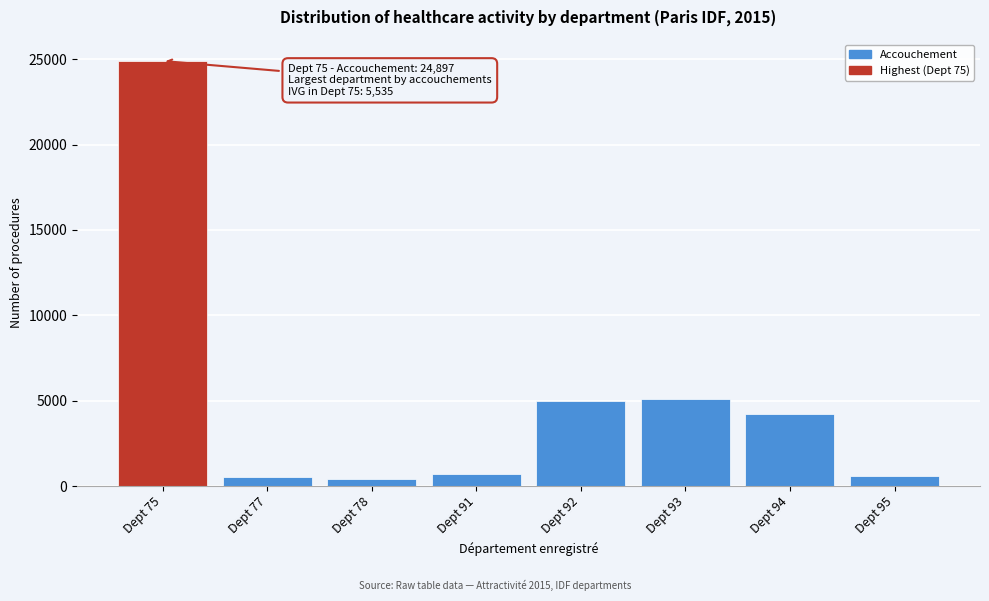

What is the difference between the second highest and second lowest values?

4540